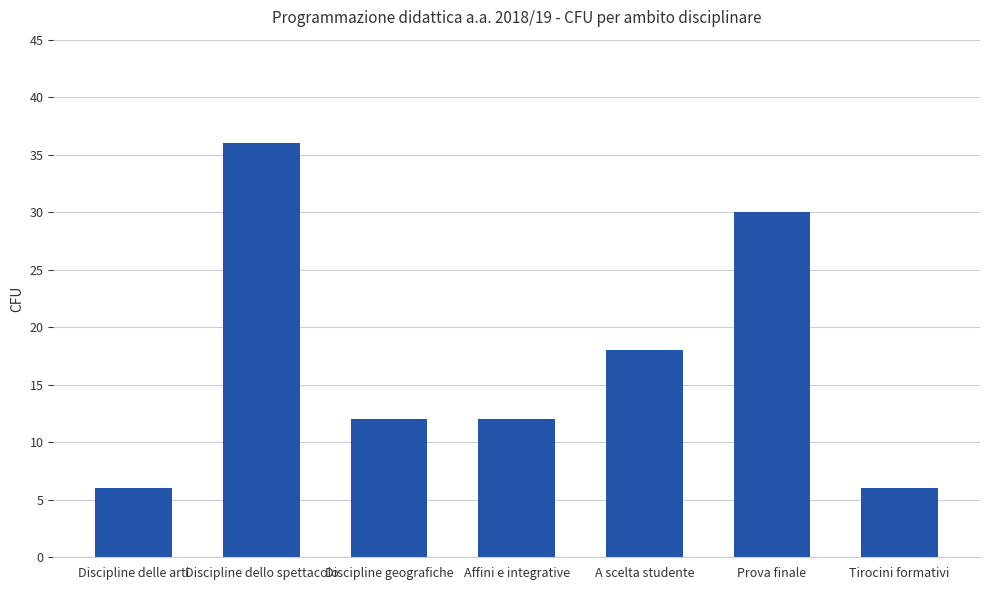

What is the label of the 6th bar from the left?

Prova finale